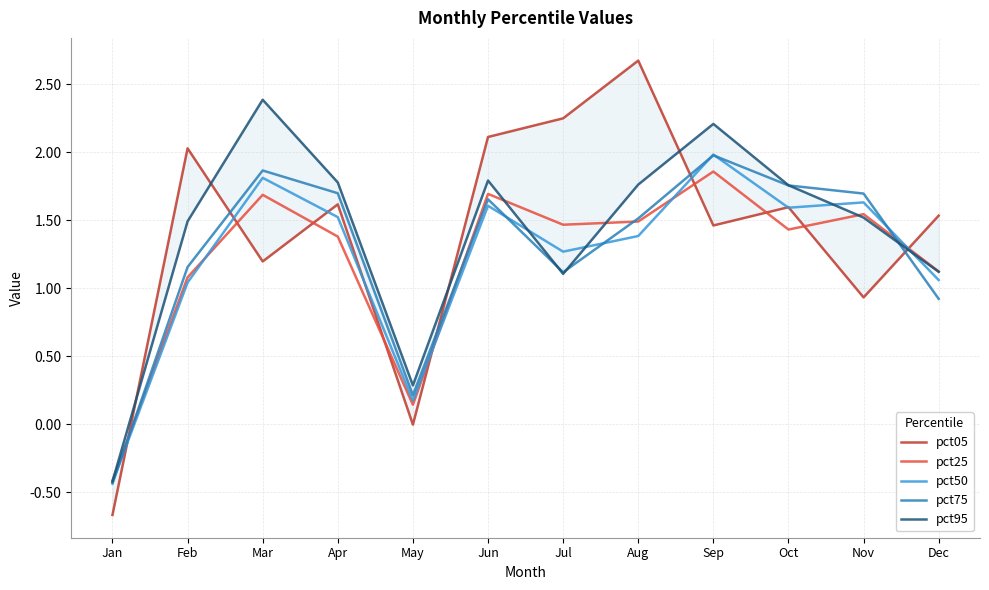

Is it true that pct75 equals 0.9 at Dec?

True